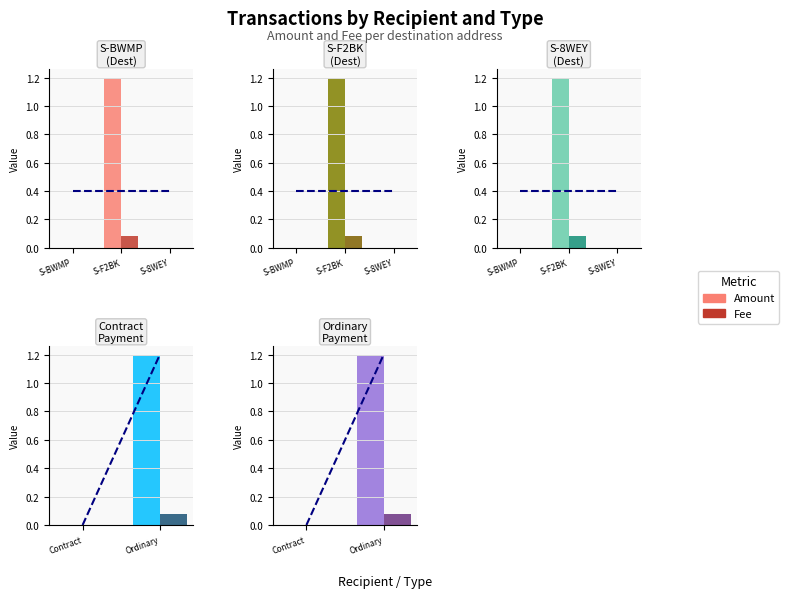

Is the value of Amount at Ordinary greater than the value of Fee at Contract?

Yes